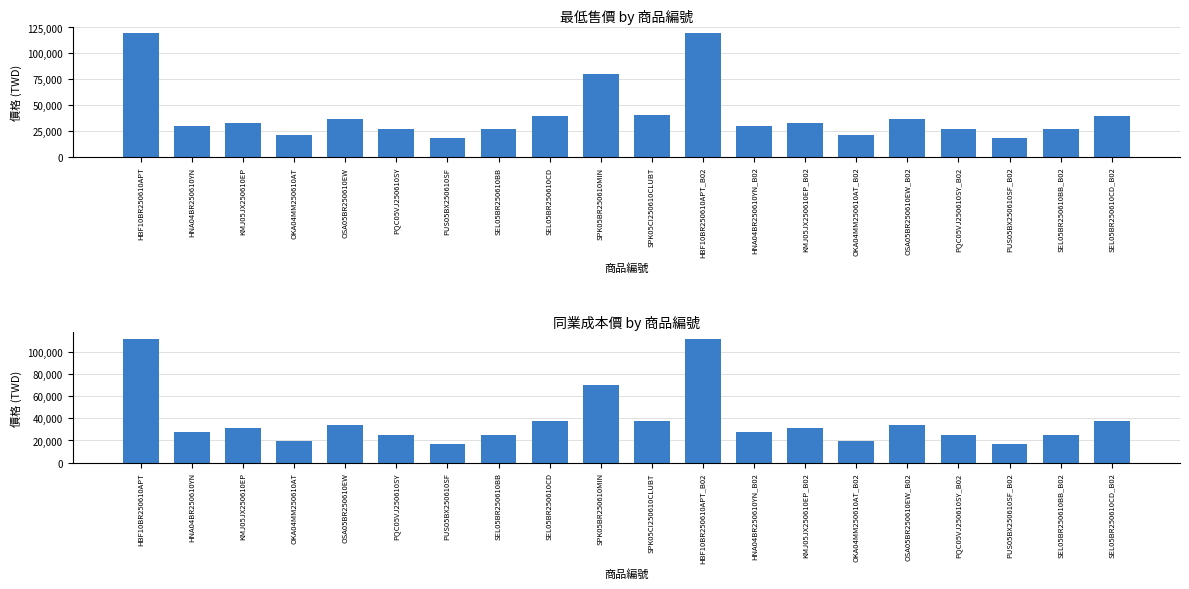

List the series in order of their overall mean, highest first.

最低售價 by 商品編號, 同業成本價 by 商品編號